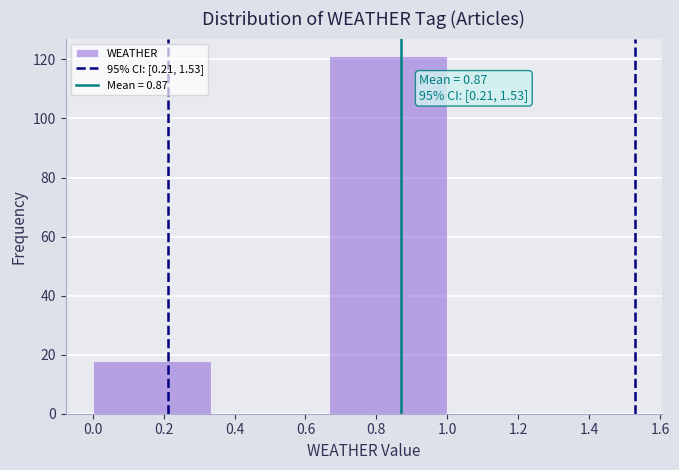

Over which range of the x-axis is the bar tallest?

0.66 to 1.00